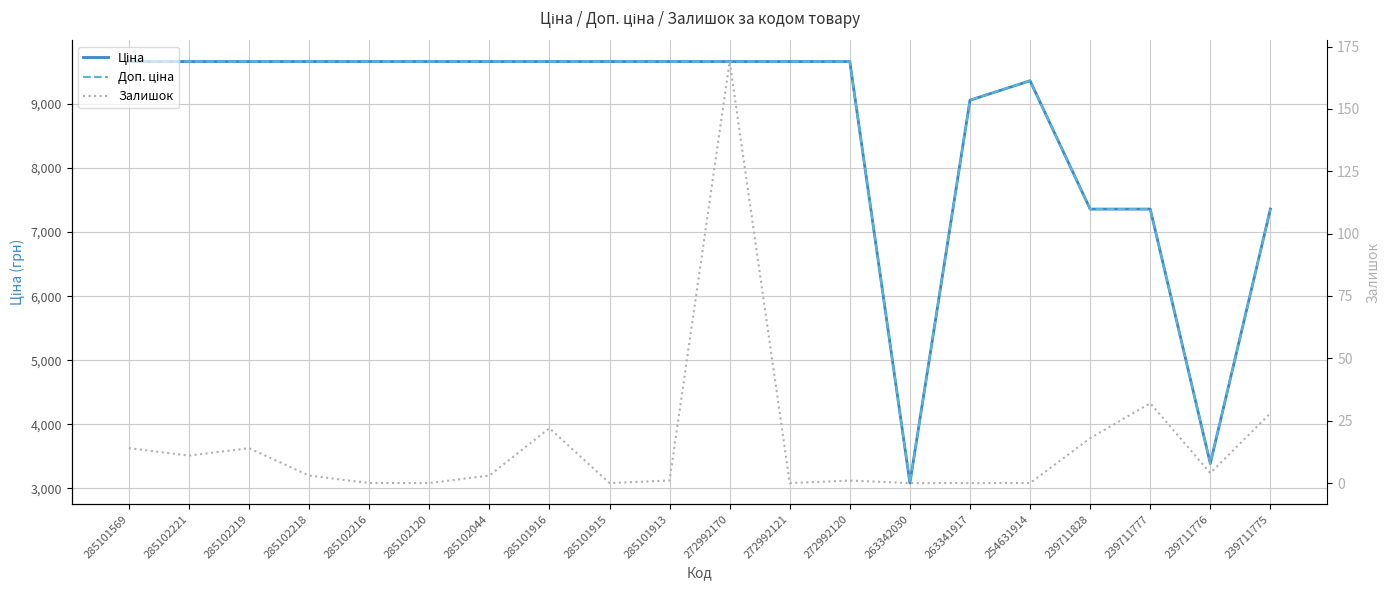

Reading left to right, list all the values displayed in this chart.

Ціна: 285101569=9664.7	285102221=9664.7	285102219=9664.7	285102218=9664.7	285102216=9664.7	285102120=9664.7	285102044=9664.7	285101916=9664.7	285101915=9664.7	285101913=9664.7	272992170=9664.7	272992121=9664.7	272992120=9664.7	263342030=3080.7	263341917=9060.9	254631914=9364.3	239711828=7360.2	239711777=7360.2	239711776=3385.7	239711775=7360.2
Доп. ціна: 285101569=9664.7	285102221=9664.7	285102219=9664.7	285102218=9664.7	285102216=9664.7	285102120=9664.7	285102044=9664.7	285101916=9664.7	285101915=9664.7	285101913=9664.7	272992170=9664.7	272992121=9664.7	272992120=9664.7	263342030=3081.0	263341917=9060.9	254631914=9364.3	239711828=7360.2	239711777=7360.2	239711776=3386.0	239711775=7360.2
Залишок: 285101569=14.0	285102221=11.0	285102219=14.0	285102218=3.0	285102216=0.0	285102120=0.0	285102044=3.0	285101916=22.0	285101915=0.0	285101913=1.0	272992170=169.0	272992121=0.0	272992120=1.0	263342030=0.0	263341917=0.0	254631914=0.0	239711828=18.0	239711777=32.0	239711776=4.0	239711775=28.0